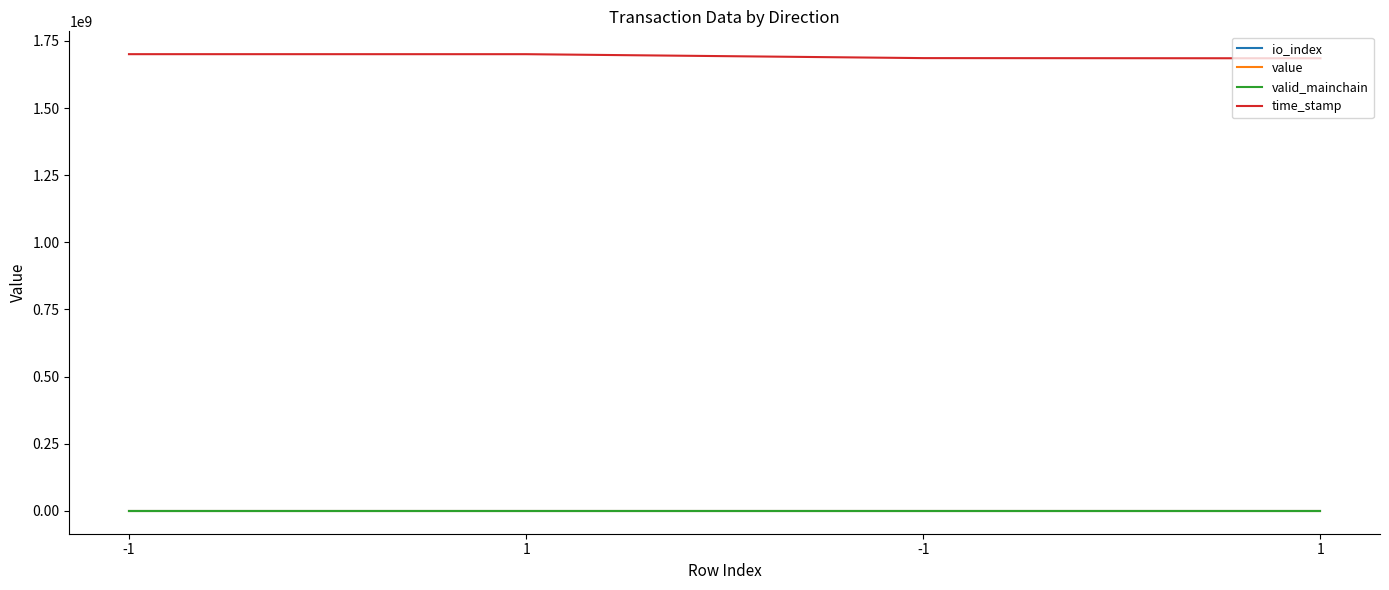

What are all the series names shown in the legend?

io_index, value, valid_mainchain, time_stamp